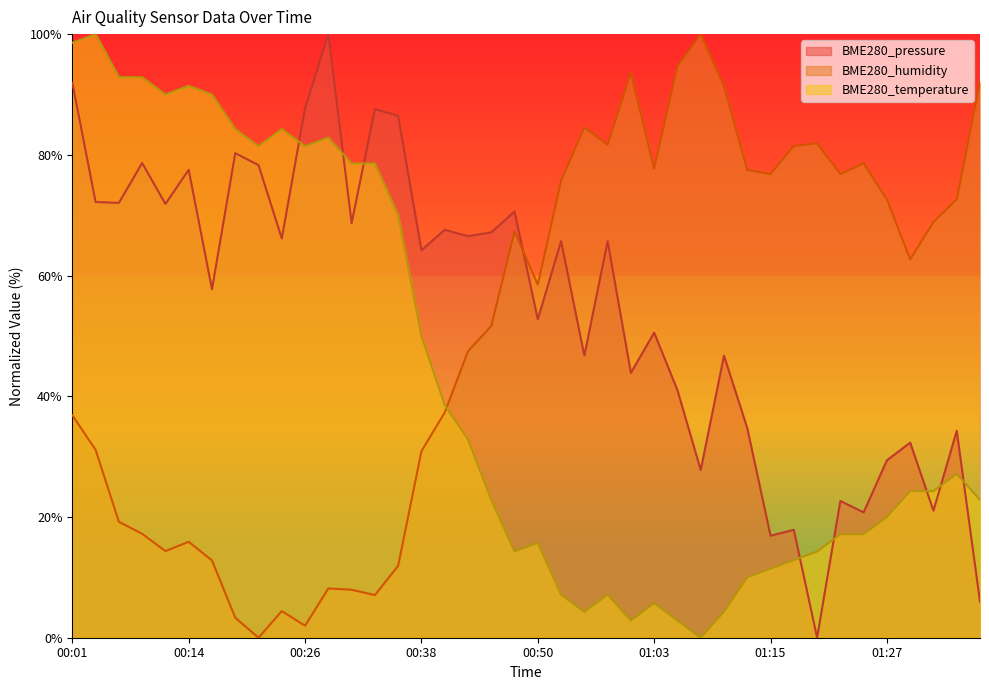

At which category does BME280_pressure reach its first local valley?

00:06